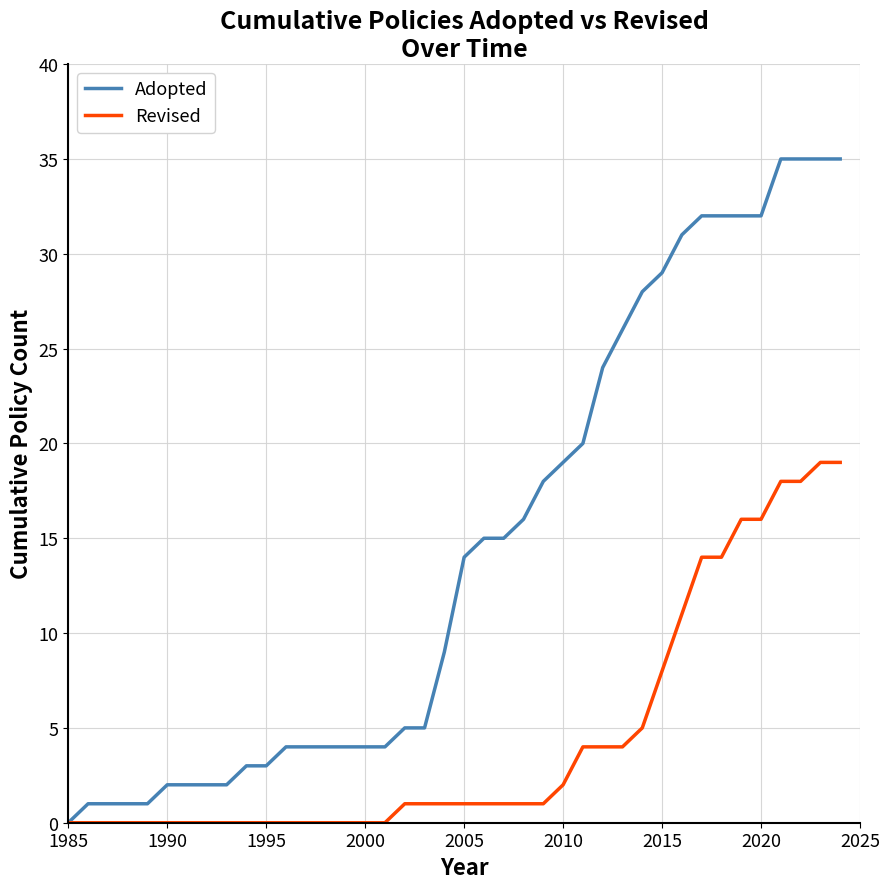

At how many categories does at least one series exceed 21?

13